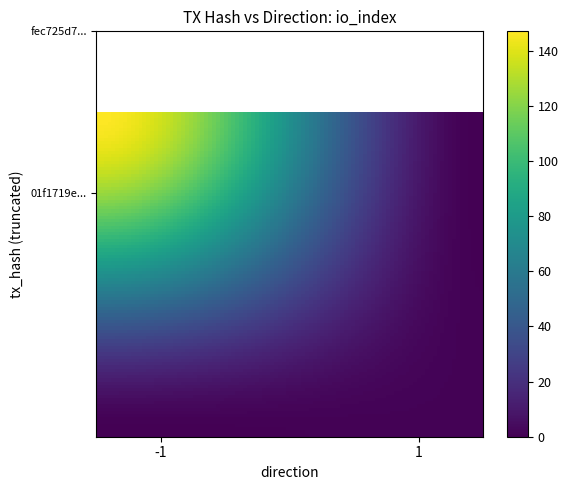

Reading left to right, what are all the values shown in this chart?

01f1719e77b7458fd985d2d0c39b9664e5e01d3: -1	147
fec725d764a0e7dac8d4f976b845fc1b595e8ba: 1	1